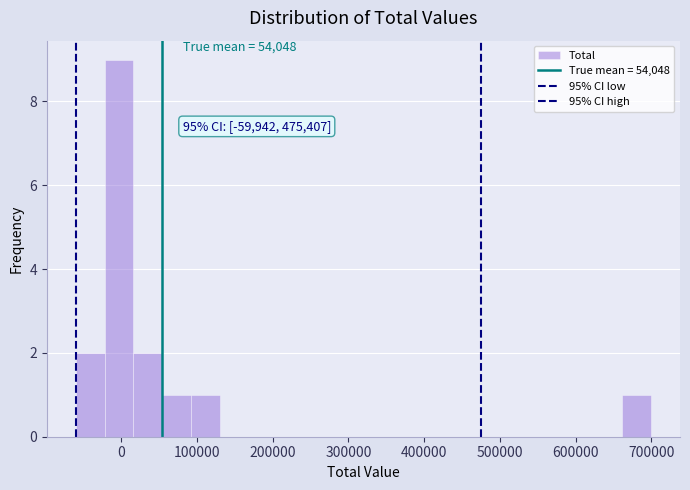

Read against the x-axis, roughly where is the centre of the tallest bar?

0